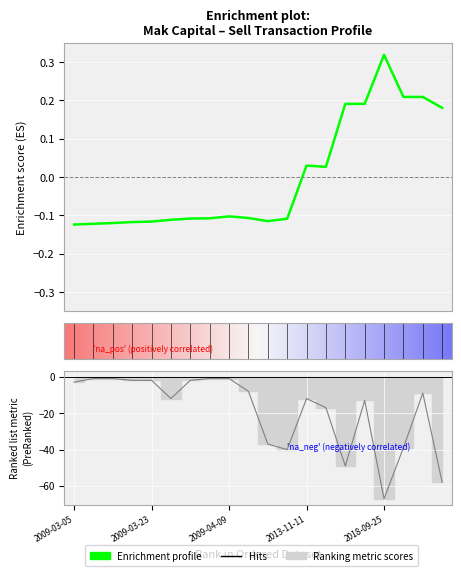

How many categories are shown in the chart?

20